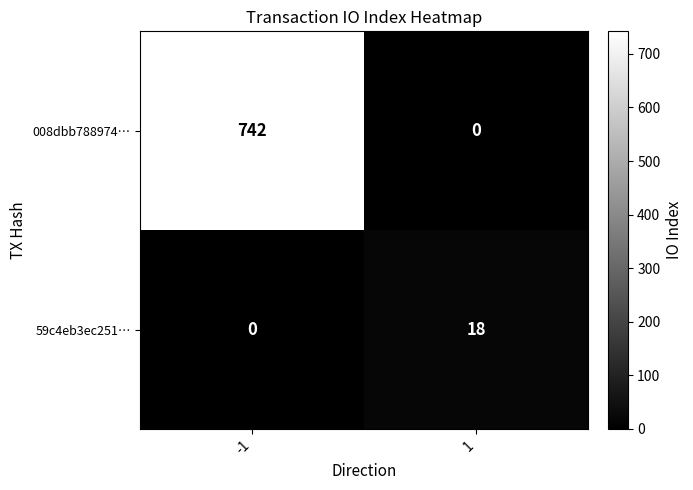

What is the difference between the highest and lowest values at 1?

18